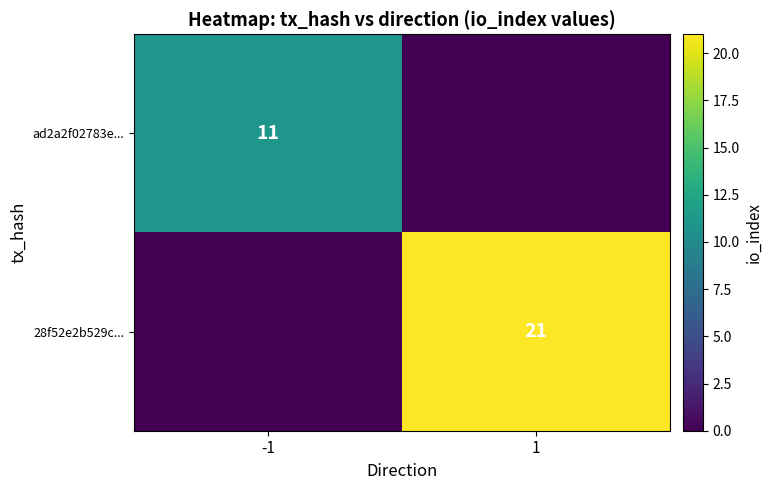

How many distinct data groups are displayed?

2